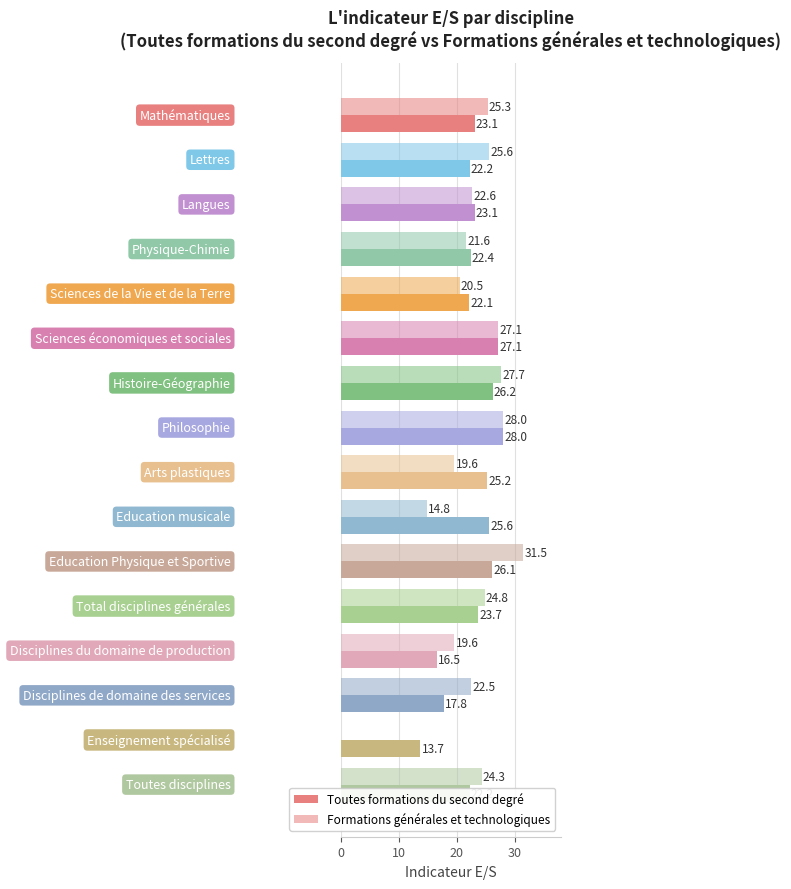

How many values in the Toutes formations du second degré series exceed 23?

9